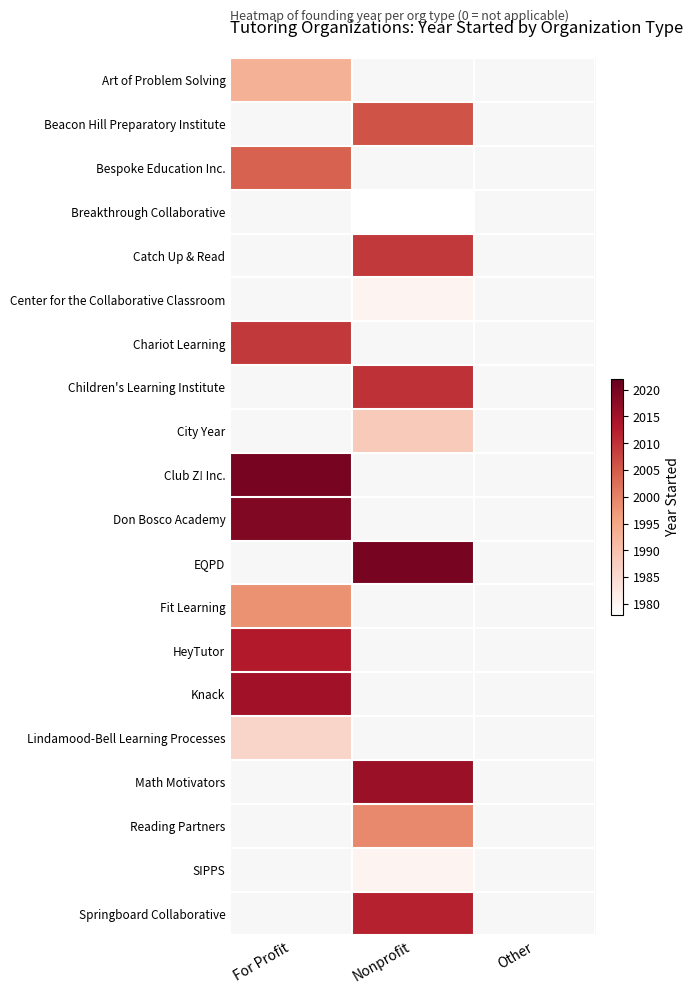

The Club Z! Inc. series shows 2020.0 at For Profit. True or false?

True